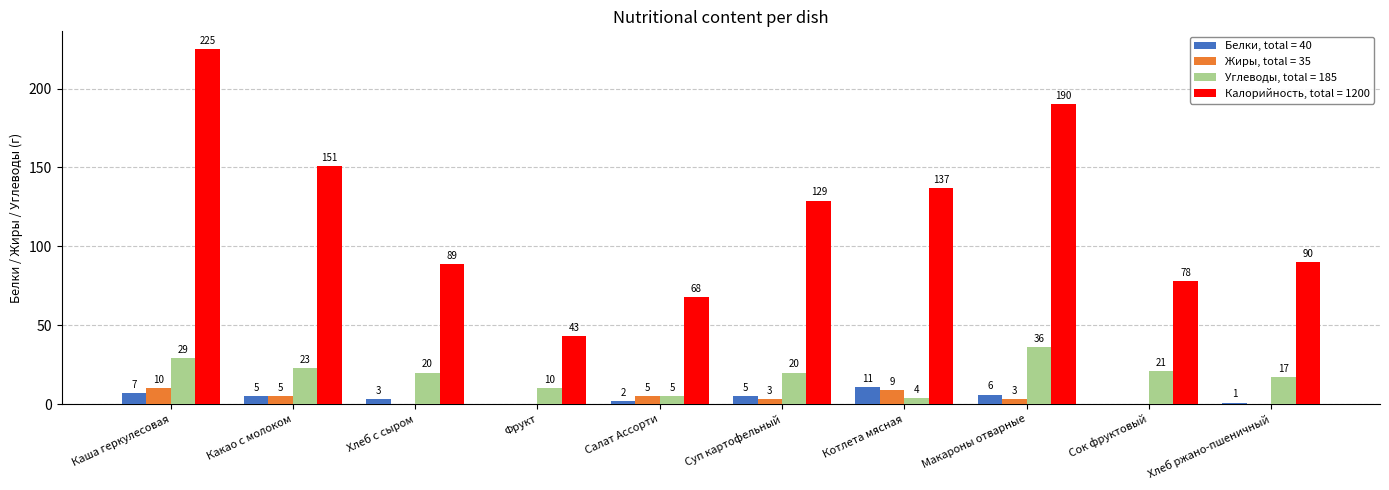

What is the total value across all series at Салат Ассорти?

80